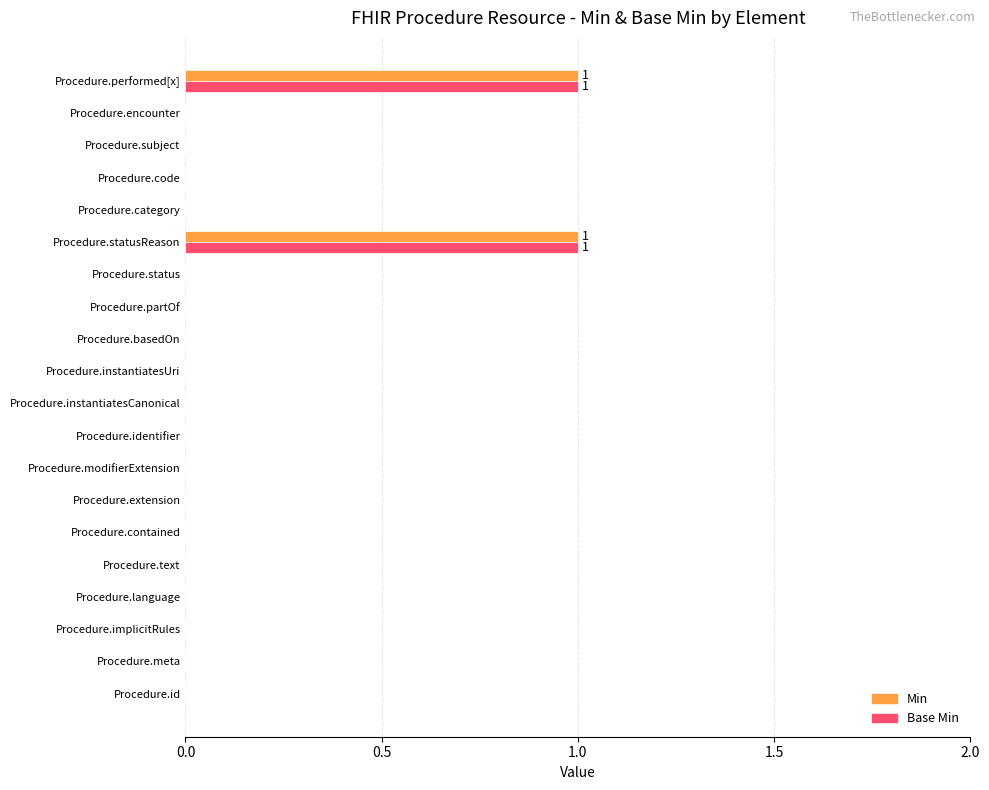

What are all the series names shown in the legend?

Min, Base Min